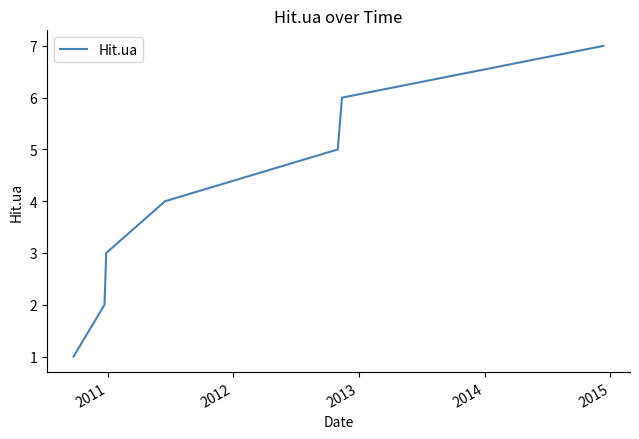

Count the number of categories in the chart.

7